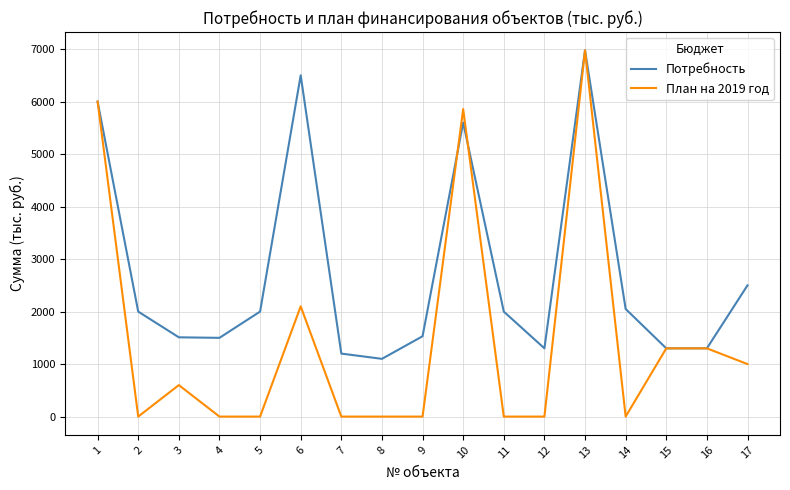

What is the approximate value of Потребность at 15?

1300